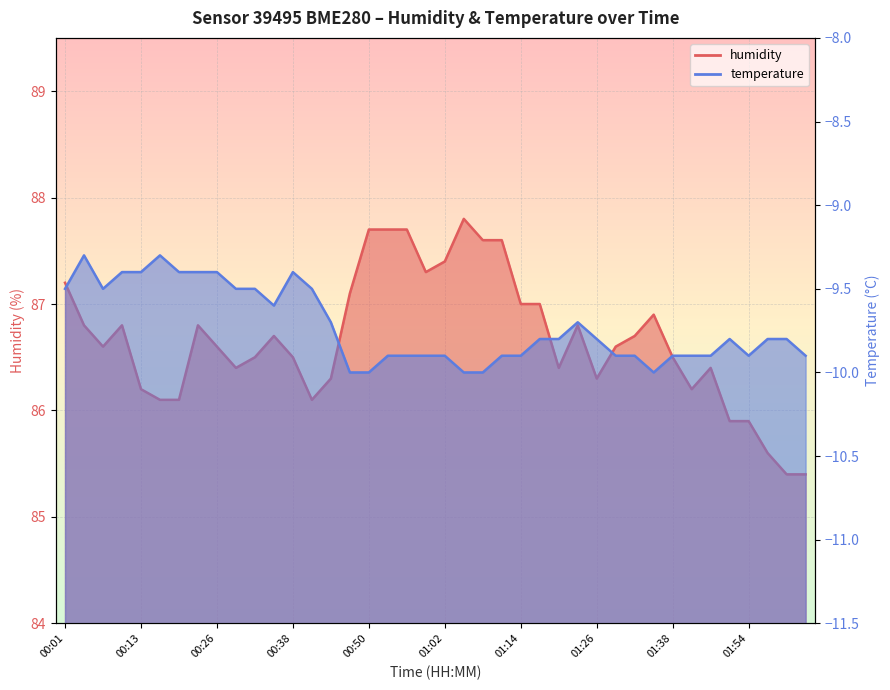

What is the highest value of the temperature series?

-9.3